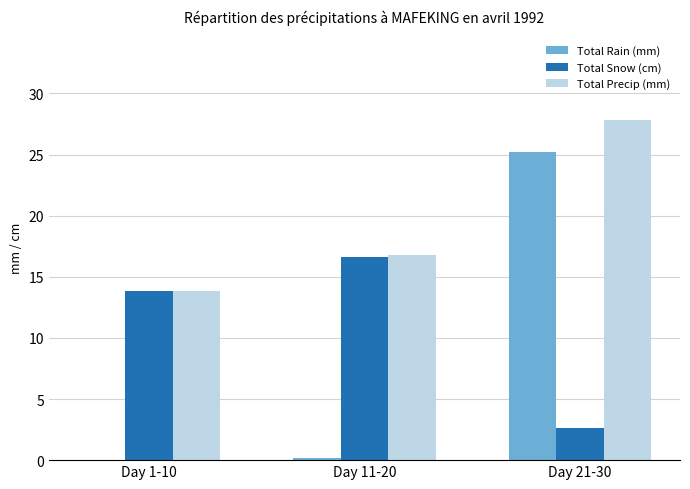

Between Day 11-20 and Day 21-30, which series saw the biggest shift?

Total Rain (mm)